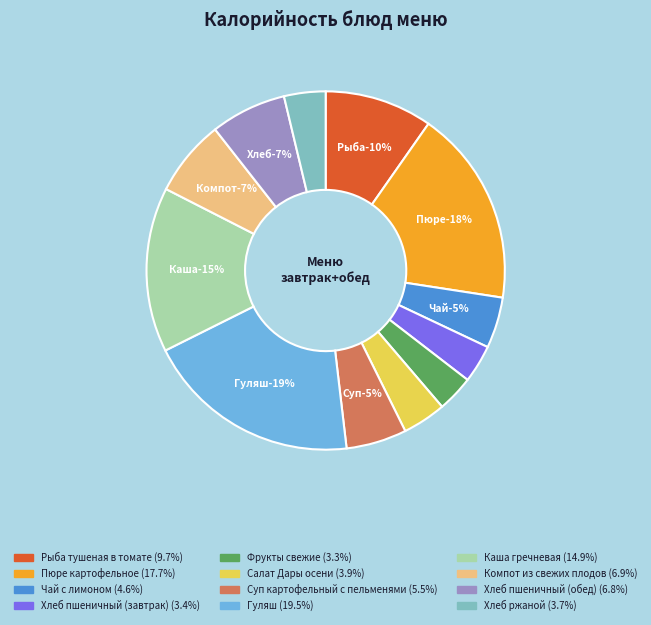

To the nearest percent, what portion does Салат Дары осени represent?

4%